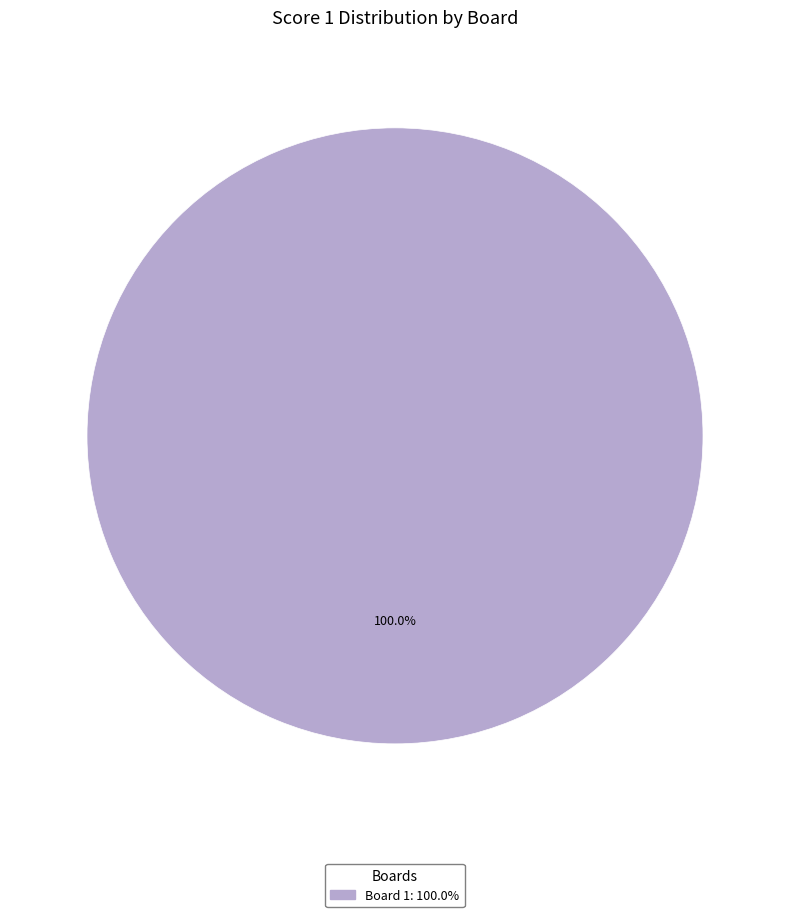

Does any single category account for the majority?

Yes